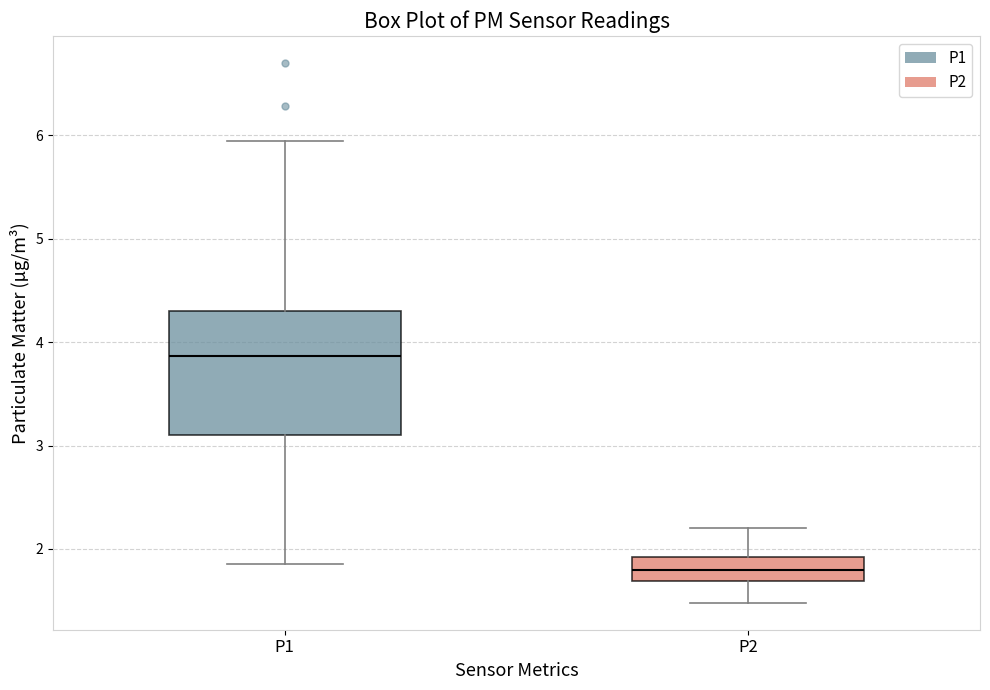

Reading left to right, transcribe this box plot: for each box, give where its median line is, the range the box spans, and where its two whiskers end, as read against the y-axis. The values are not printed on the chart, so give them approximately, as read against the axis.

P1: median 3.9, box 3.1 to 4.3, whiskers 1.9 to 6.0
P2: median 1.8, box 1.7 to 1.9, whiskers 1.5 to 2.2